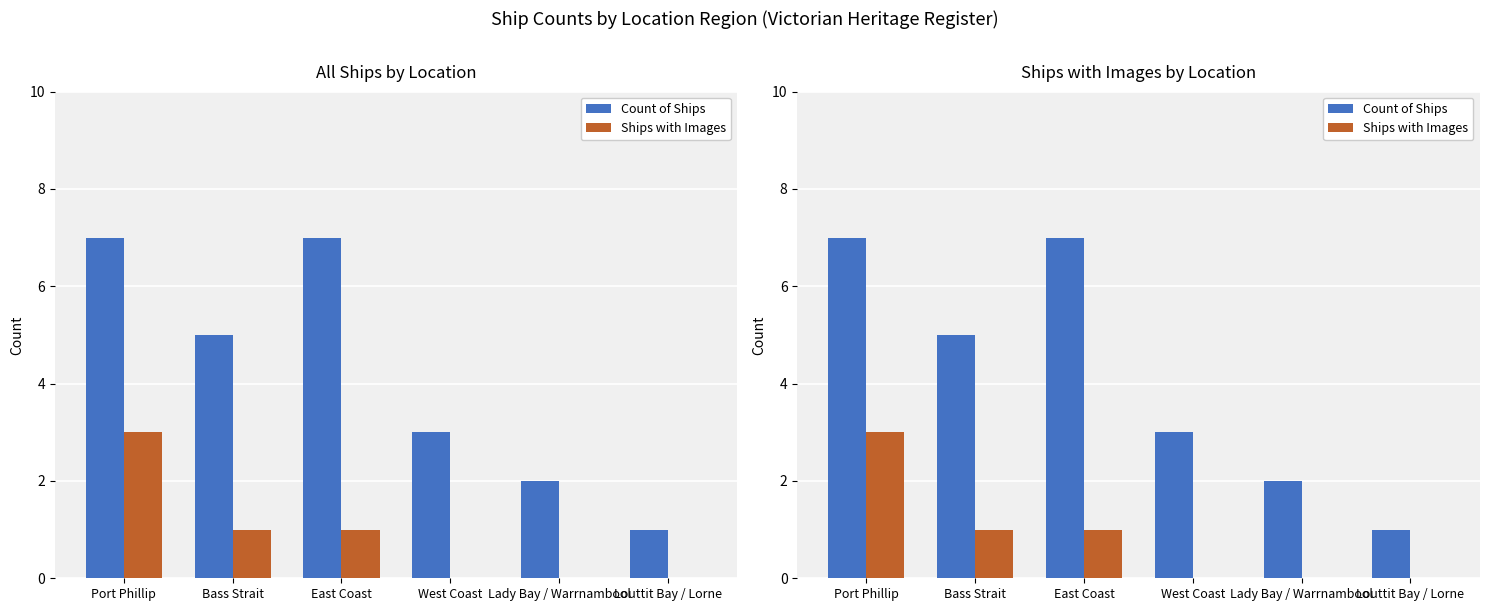

At which label is Ships with Images closest to 1?

Bass Strait